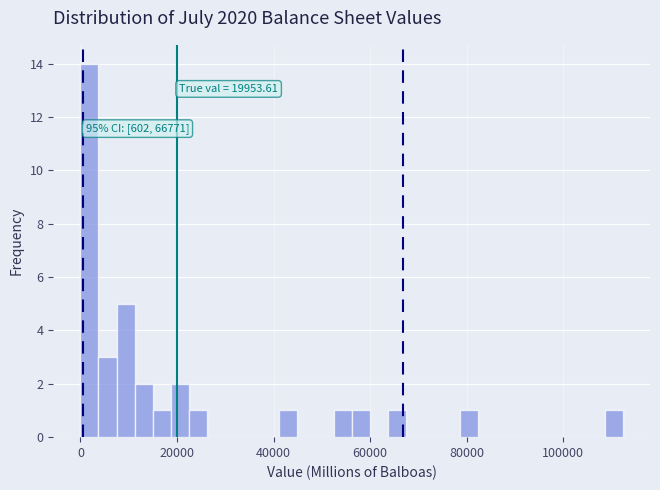

Read against the x-axis, roughly where is the centre of the tallest bar?

2000